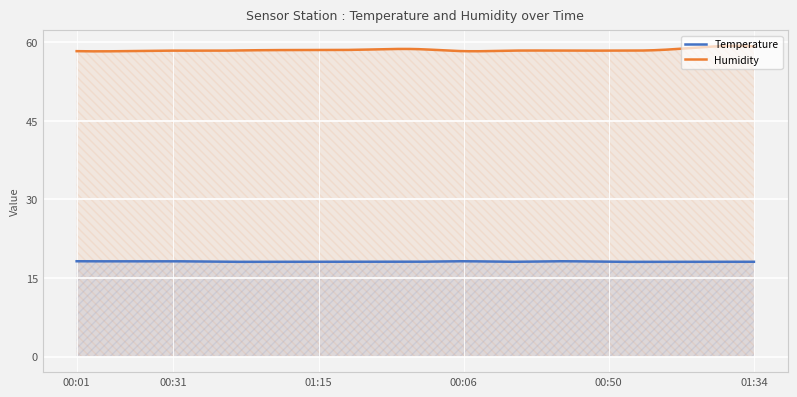

What is the difference between the maximum and minimum values in the Temperature series?

0.1